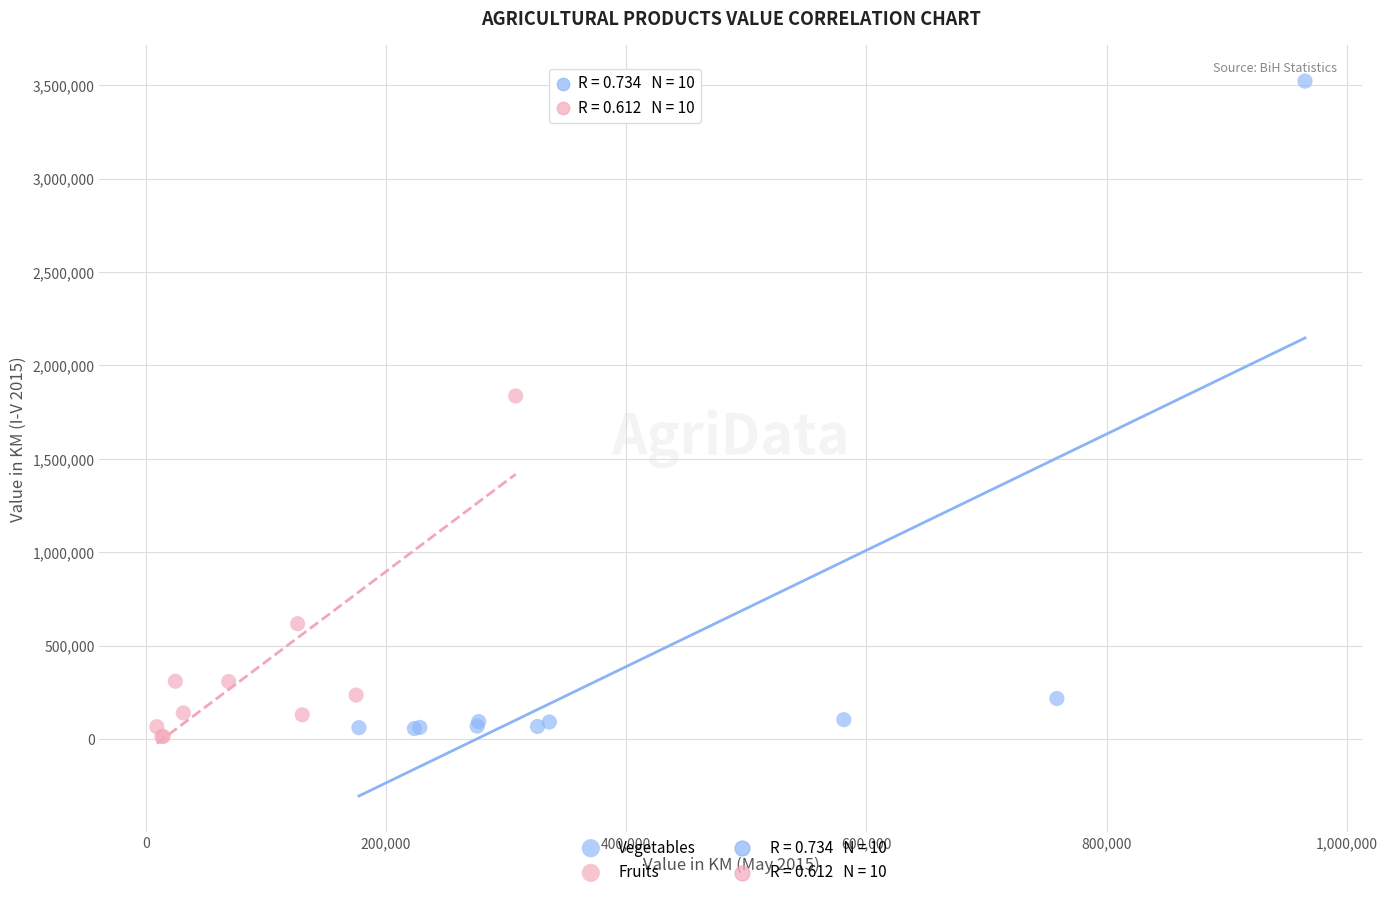

Which series contains the highest Y value?

Vegetables